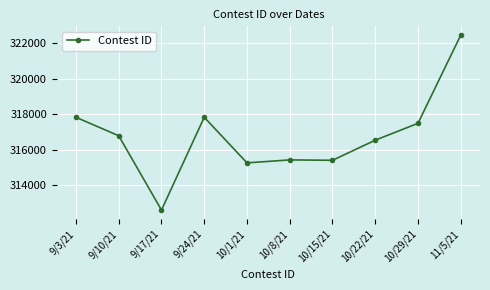

Read the value at 9/17/21, to the nearest 50.

312600